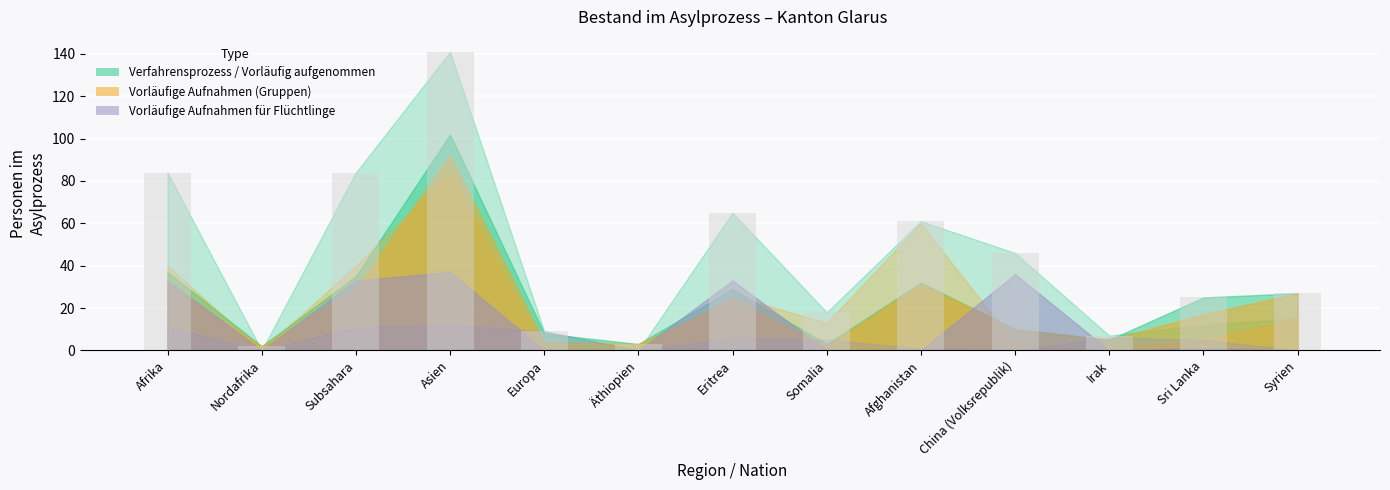

Between Irak and Eritrea, which is larger?

Eritrea